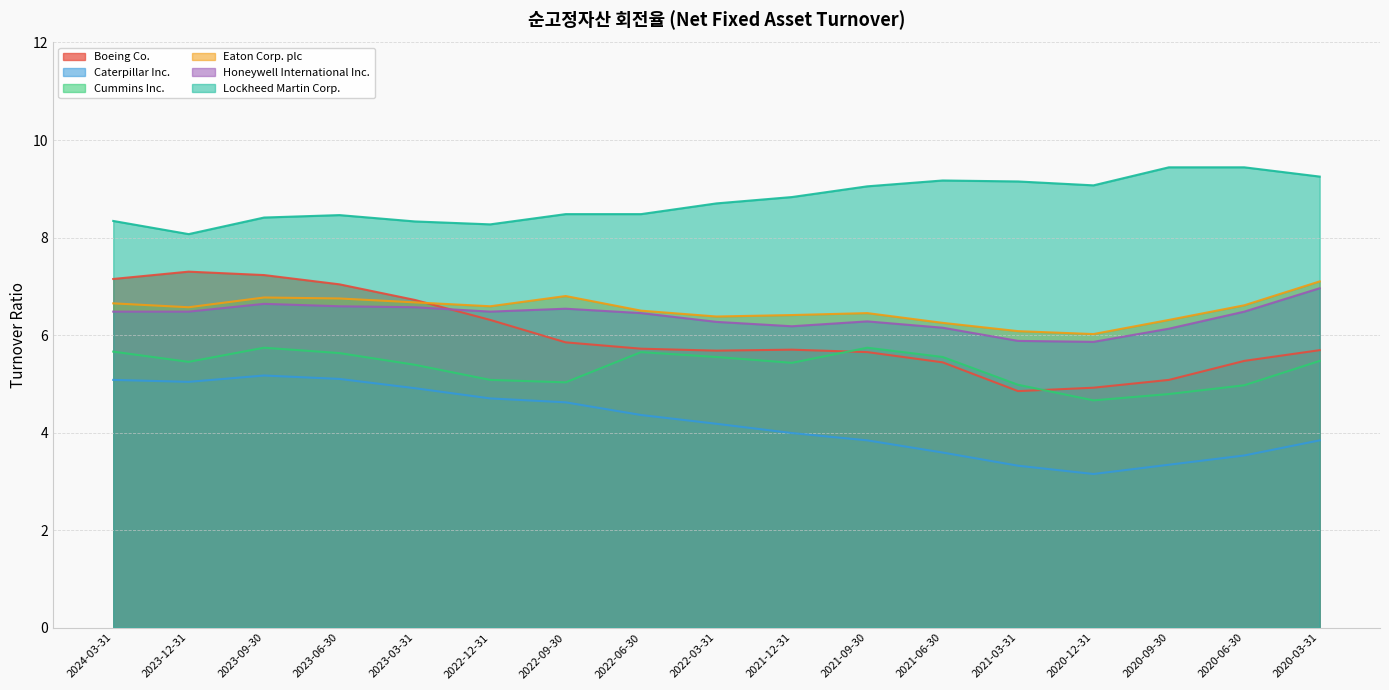

Reading left to right, transcribe all the data shown in this chart.

Boeing Co.: 2024-03-31=7.2	2023-12-31=7.3	2023-09-30=7.2	2023-06-30=7.0	2023-03-31=6.7	2022-12-31=6.3	2022-09-30=5.8	2022-06-30=5.7	2022-03-31=5.7	2021-12-31=5.7	2021-09-30=5.7	2021-06-30=5.4	2021-03-31=4.8	2020-12-31=4.9	2020-09-30=5.1	2020-06-30=5.5	2020-03-31=5.7
Caterpillar Inc.: 2024-03-31=5.1	2023-12-31=5.0	2023-09-30=5.2	2023-06-30=5.1	2023-03-31=4.9	2022-12-31=4.7	2022-09-30=4.6	2022-06-30=4.4	2022-03-31=4.2	2021-12-31=4.0	2021-09-30=3.8	2021-06-30=3.6	2021-03-31=3.3	2020-12-31=3.1	2020-09-30=3.3	2020-06-30=3.5	2020-03-31=3.8
Cummins Inc.: 2024-03-31=5.7	2023-12-31=5.5	2023-09-30=5.7	2023-06-30=5.6	2023-03-31=5.4	2022-12-31=5.1	2022-09-30=5.0	2022-06-30=5.7	2022-03-31=5.5	2021-12-31=5.4	2021-09-30=5.7	2021-06-30=5.5	2021-03-31=5.0	2020-12-31=4.7	2020-09-30=4.8	2020-06-30=5.0	2020-03-31=5.5
Eaton Corp. plc: 2024-03-31=6.7	2023-12-31=6.6	2023-09-30=6.8	2023-06-30=6.8	2023-03-31=6.7	2022-12-31=6.6	2022-09-30=6.8	2022-06-30=6.5	2022-03-31=6.4	2021-12-31=6.4	2021-09-30=6.5	2021-06-30=6.2	2021-03-31=6.1	2020-12-31=6.0	2020-09-30=6.3	2020-06-30=6.6	2020-03-31=7.1
Honeywell International Inc.: 2024-03-31=6.5	2023-12-31=6.5	2023-09-30=6.6	2023-06-30=6.6	2023-03-31=6.6	2022-12-31=6.5	2022-09-30=6.5	2022-06-30=6.5	2022-03-31=6.3	2021-12-31=6.2	2021-09-30=6.3	2021-06-30=6.2	2021-03-31=5.9	2020-12-31=5.9	2020-09-30=6.1	2020-06-30=6.5	2020-03-31=7.0
Lockheed Martin Corp.: 2024-03-31=8.3	2023-12-31=8.1	2023-09-30=8.4	2023-06-30=8.5	2023-03-31=8.3	2022-12-31=8.3	2022-09-30=8.5	2022-06-30=8.5	2022-03-31=8.7	2021-12-31=8.8	2021-09-30=9.1	2021-06-30=9.2	2021-03-31=9.2	2020-12-31=9.1	2020-09-30=9.4	2020-06-30=9.4	2020-03-31=9.2